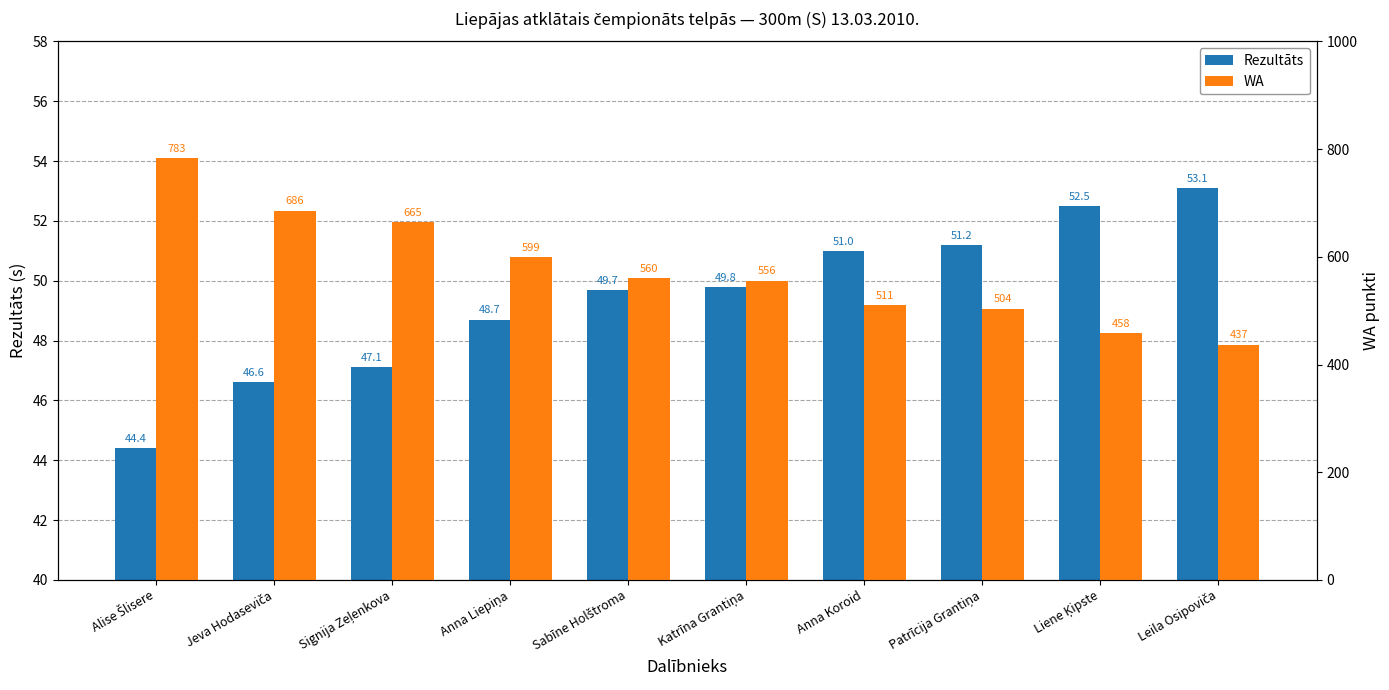

The Rezultāts series shows 73.6 at Sabīne Holštroma. True or false?

False